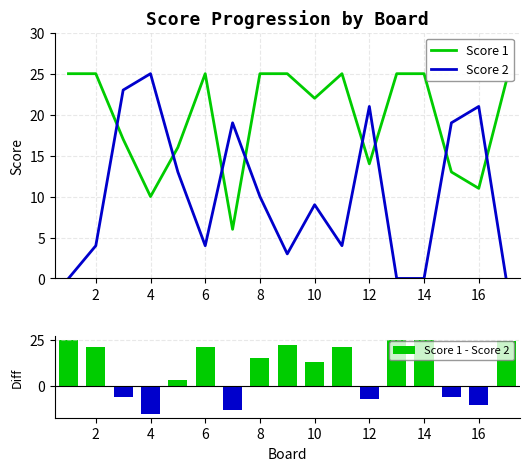

True or false: Score 1 and Score 2 intersect in this chart.

True